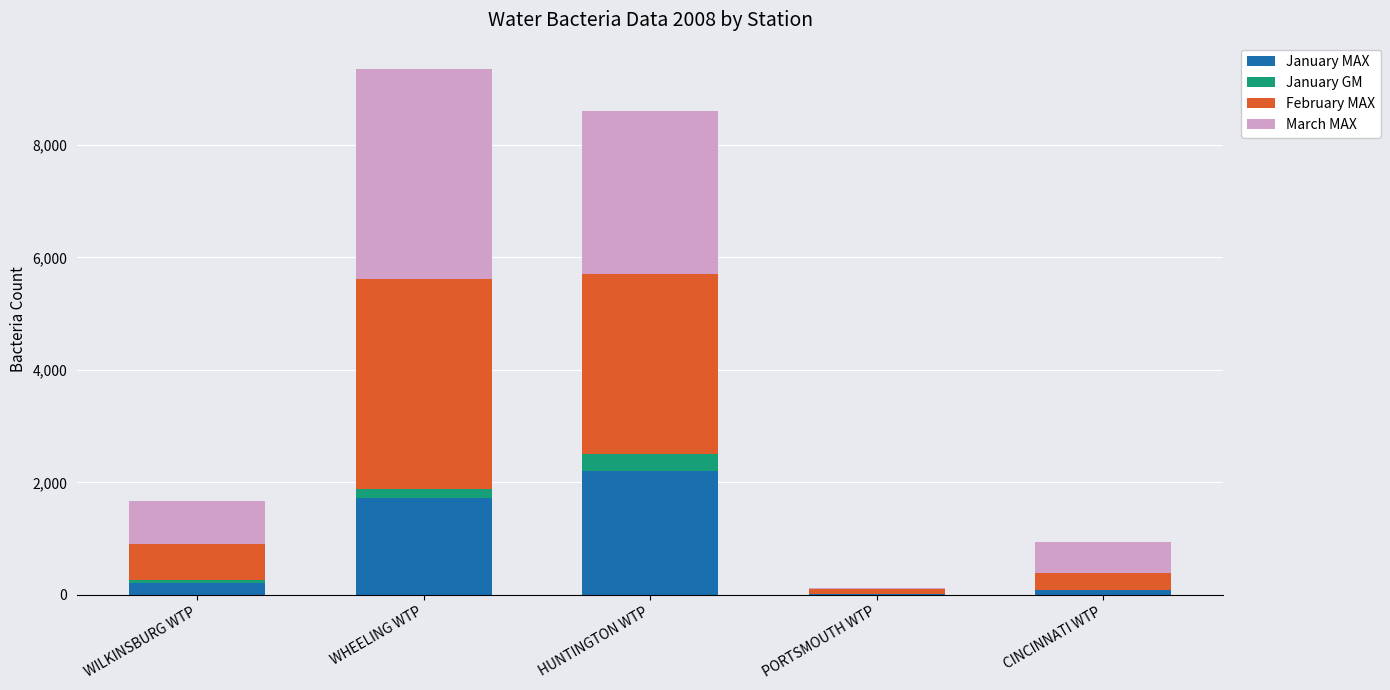

What is the total value across all series at HUNTINGTON WTP?

8602.8